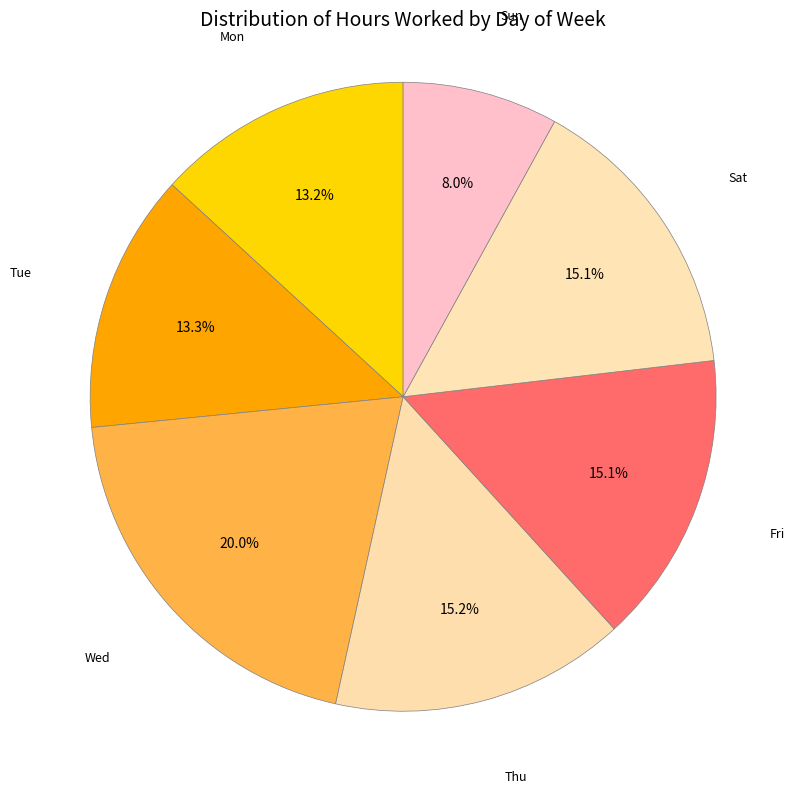

What is the largest slice in the pie chart?

Wed